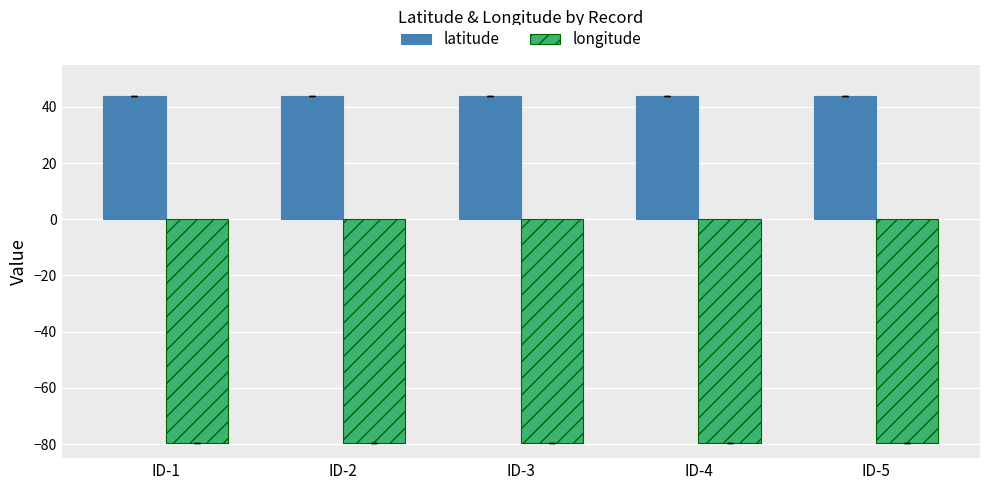

What is the greatest value displayed?

43.7